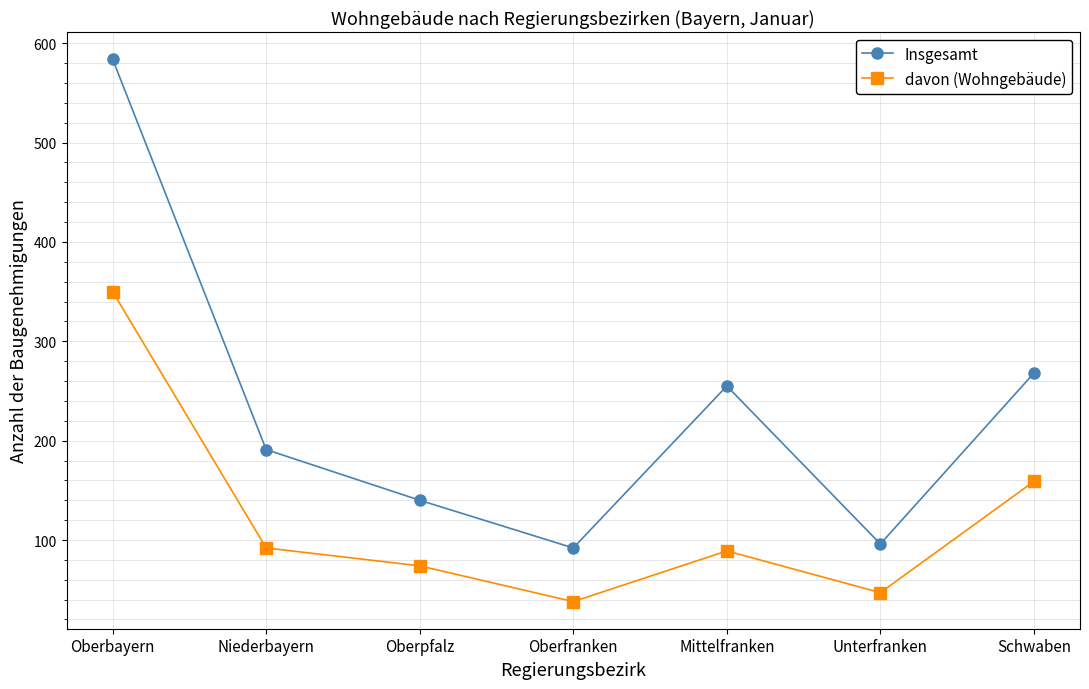

Which label corresponds to the largest value in the chart?

Oberbayern